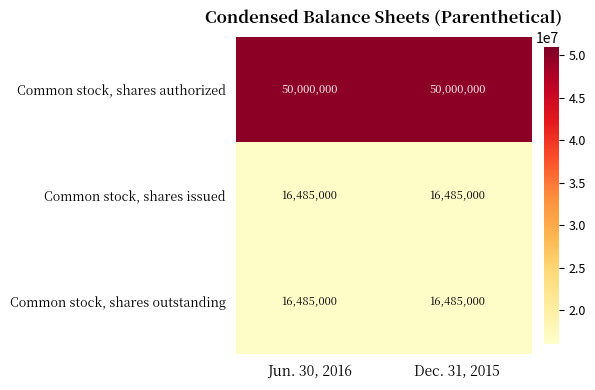

How many categories are shown in the chart?

2